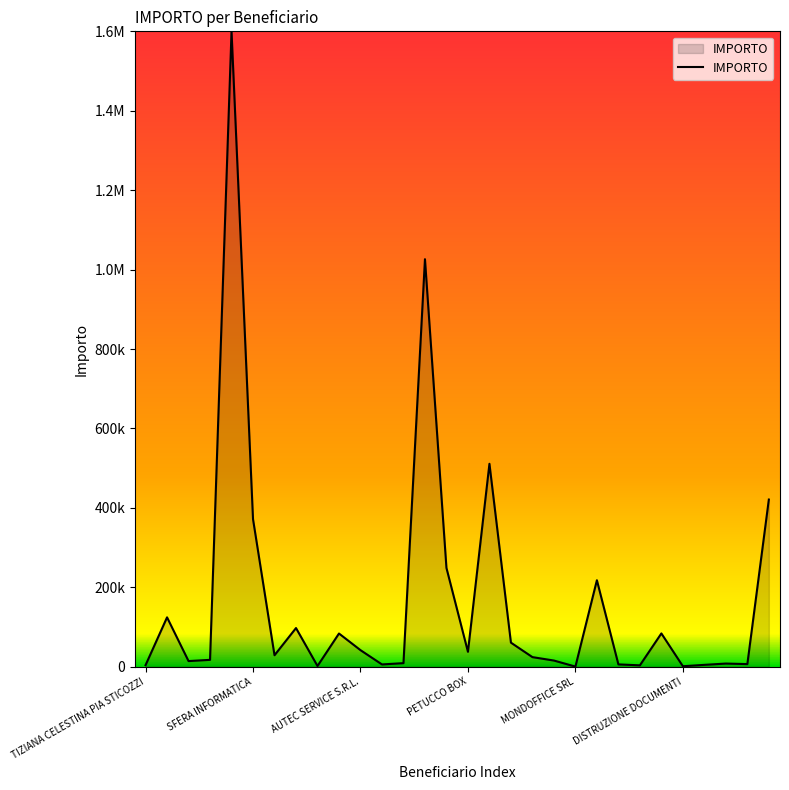

Reading right to left, what are all the values shown in this chart?

WILLIS ITALIA S.P.A.=420981.2	GUIDO MUSSO=6509.0	PIETRO CALORIO=7855.7	MARIO NJAVRO=4630.5	DISTRUZIONE DOCUMENTI=1125.3	ADS AUTOMATED=83758.1	ECOCLIMA SRL=3404.9	ADAS S.R.L.=5774.5	SORIS S.P.A.=217742.3	MONDOFFICE SRL=238.7	KUWAIT PETROLEUM=15468.6	GPA SRL=24087.5	DIMENSIONE RE&F SRL=60555.1	CONVERGE SRL=511074.1	PETUCCO BOX=37432.6	COM.TEL SPA=248681.2	MATICMIND S.P.A.=1026406.4	GROSSO TENDE SRL=8883.0	GIOVANNI MATTA=5677.6	AUTEC SERVICE S.R.L.=41655.3	GIUSEPPE LAONIGRO=83537.1	STEFANO BENELLI=1705.3	MUGART S.R.L.=97319.2	SA.PI. S.R.L.=28804.3	SFERA INFORMATICA=371609.2	TELECOM ITALIA SPA=1600343.2	LUCA BERNARD=17210.4	EURO DISPLAY SRL=14122.5	NOVANEXT S.R.L.=124275.5	TIZIANA CELESTINA PIA STICOZZI=3822.0